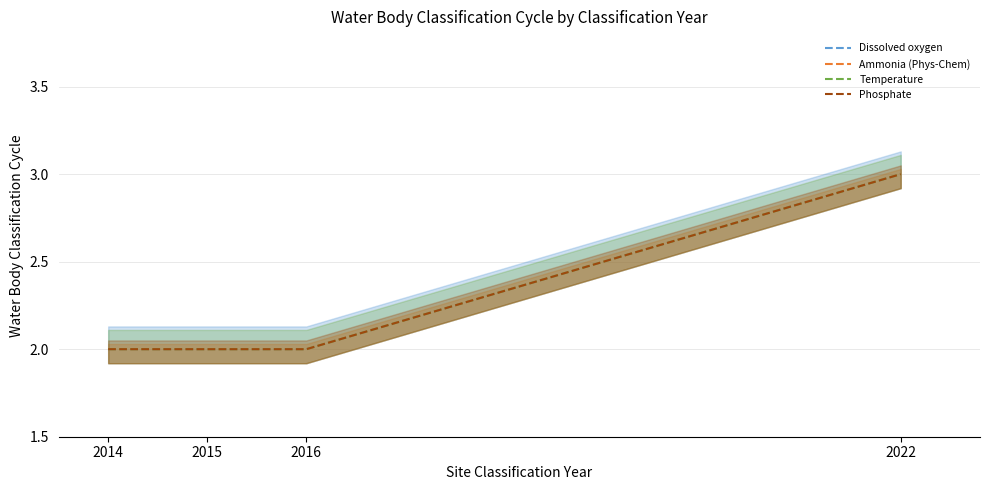

Reading right to left, list all the values displayed in this chart.

Dissolved oxygen: 2022=3	2016=2	2015=2	2014=2
Ammonia (Phys-Chem): 2022=3	2016=2	2015=2	2014=2
Temperature: 2022=3	2016=2	2015=2	2014=2
Phosphate: 2022=3	2016=2	2015=2	2014=2